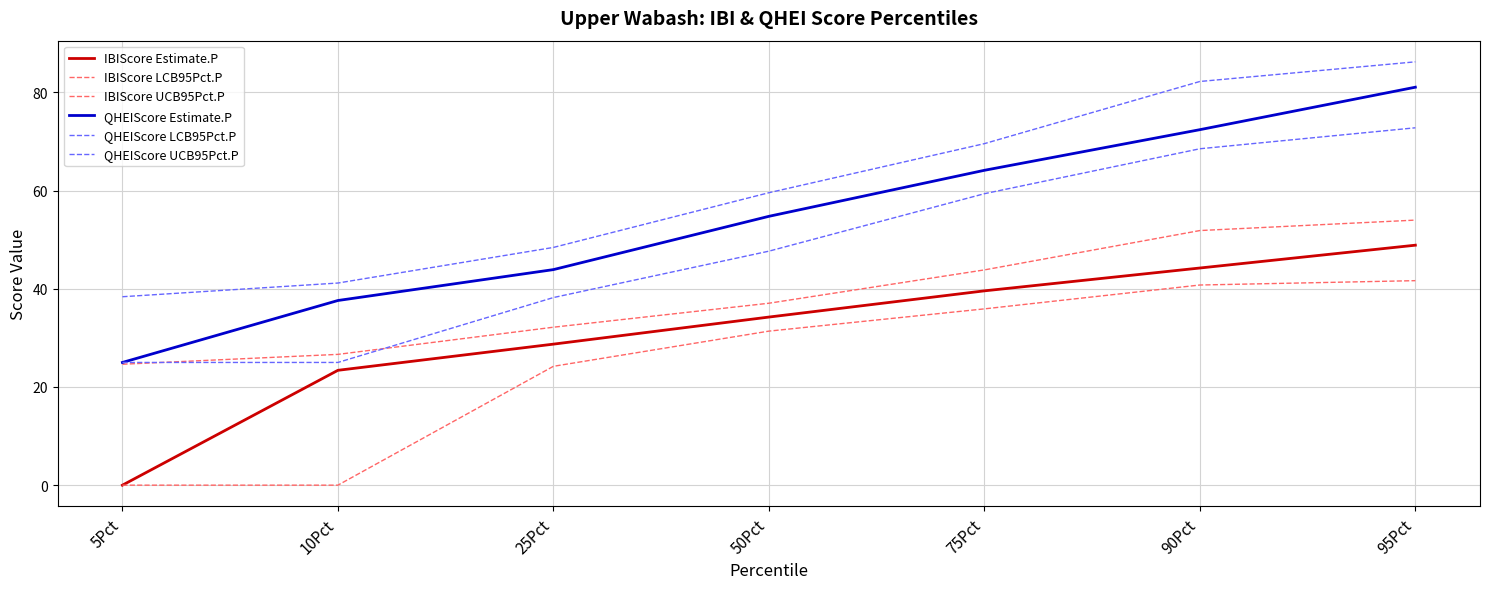

How many lines are shown in the chart?

6